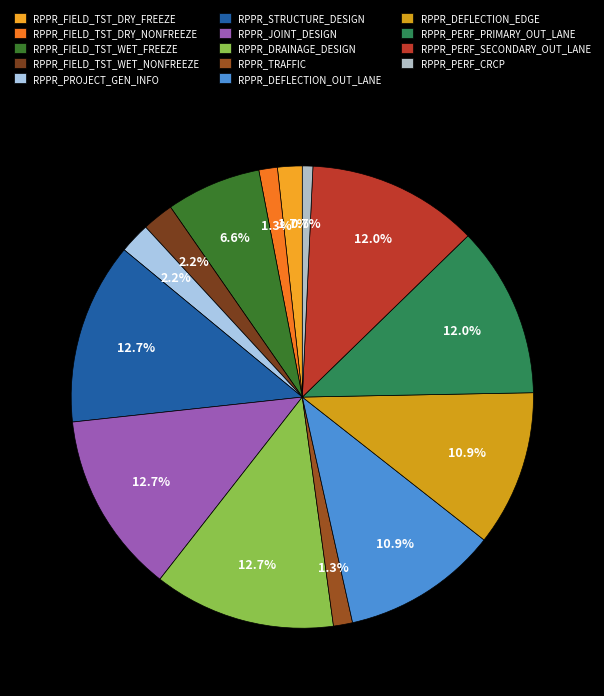

To the nearest percent, what is the combined percentage of RPPR_DEFLECTION_EDGE and RPPR_FIELD_TST_WET_FREEZE?

18%